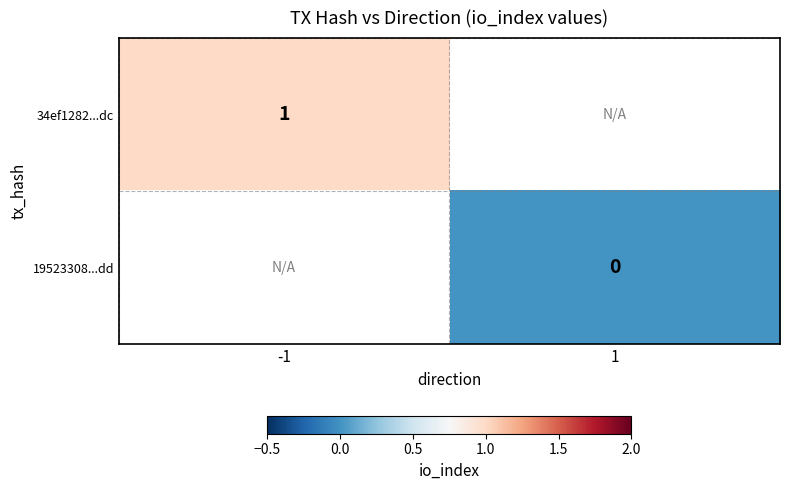

The value of 34ef1282...dc at -1 is 1. True or false?

True